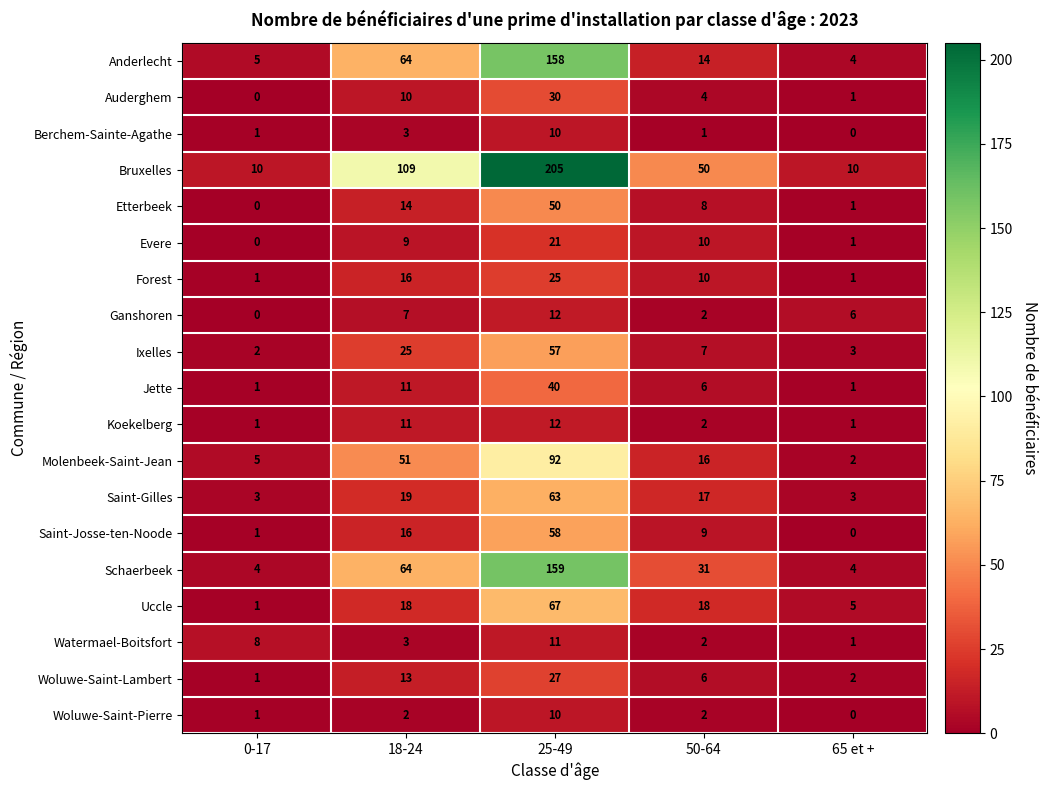

Between 25-49 and 50-64, which series saw the biggest shift?

Bruxelles